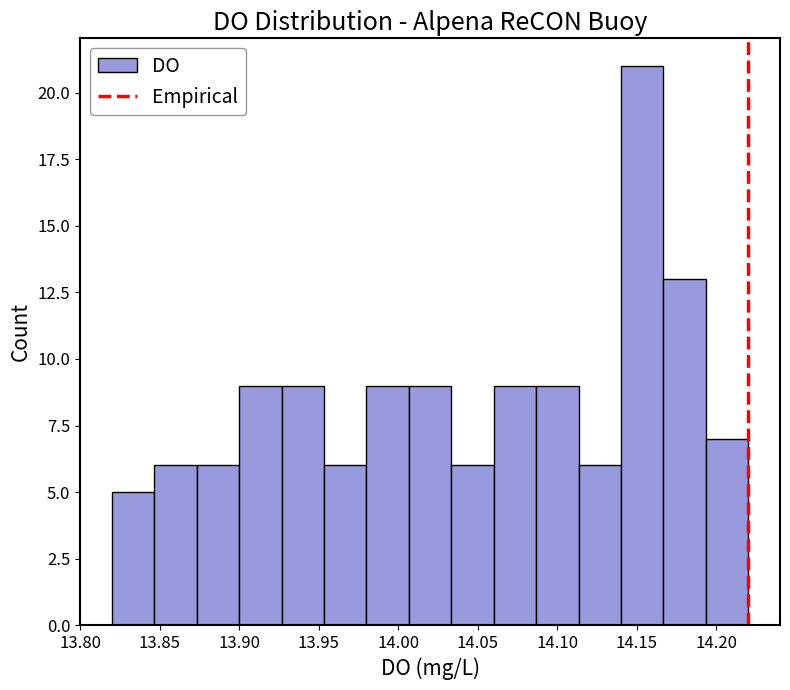

Reading left to right, list every bar in this chart as the range it spans on the x-axis followed by its height. Neither the bar edges nor the heights are printed on the chart, so give them approximately, as read against the axes.

13.820 to 13.845: 5
13.845 to 13.875: 6
13.875 to 13.900: 6
13.900 to 13.925: 9
13.925 to 13.955: 9
13.955 to 13.980: 6
13.980 to 14.005: 9
14.005 to 14.035: 9
14.035 to 14.060: 6
14.060 to 14.085: 9
14.085 to 14.115: 9
14.115 to 14.140: 6
14.140 to 14.165: 21
14.165 to 14.195: 13
14.195 to 14.220: 7